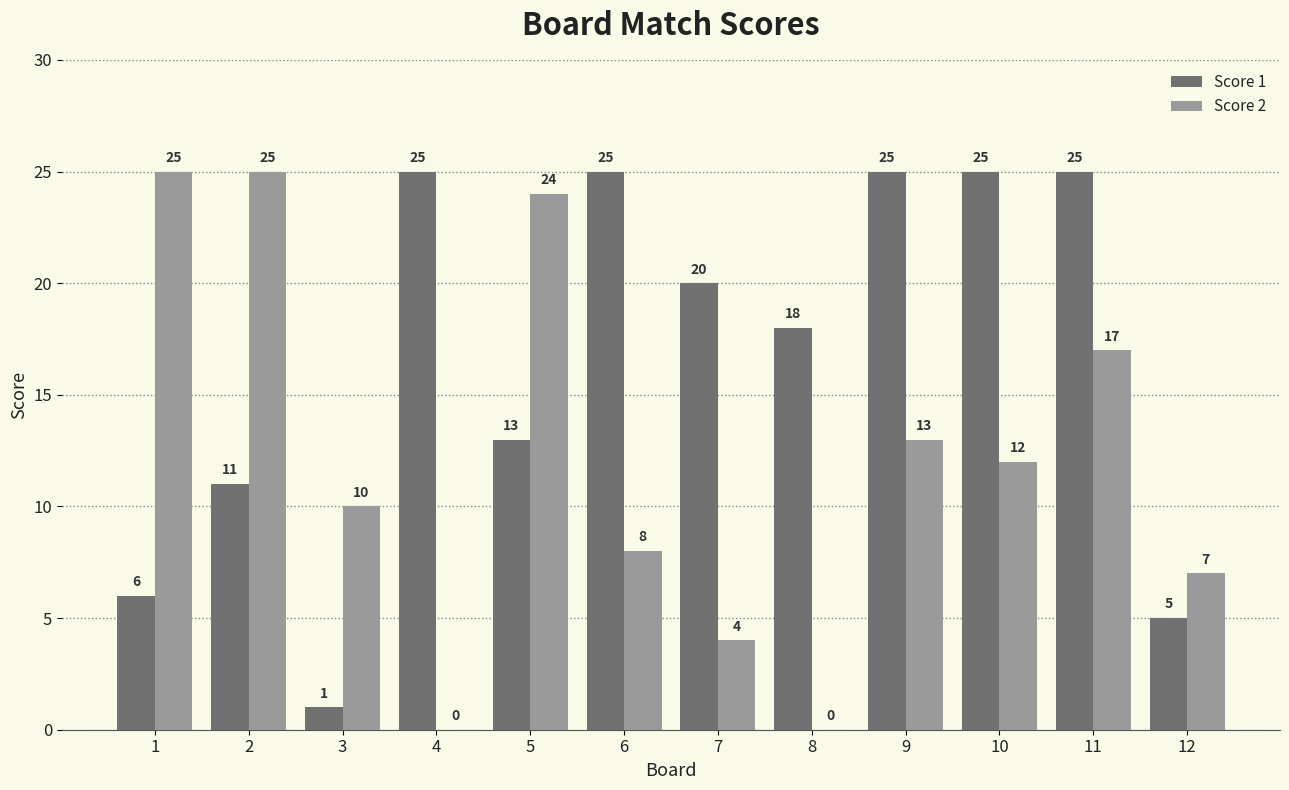

How many distinct data groups are displayed?

2